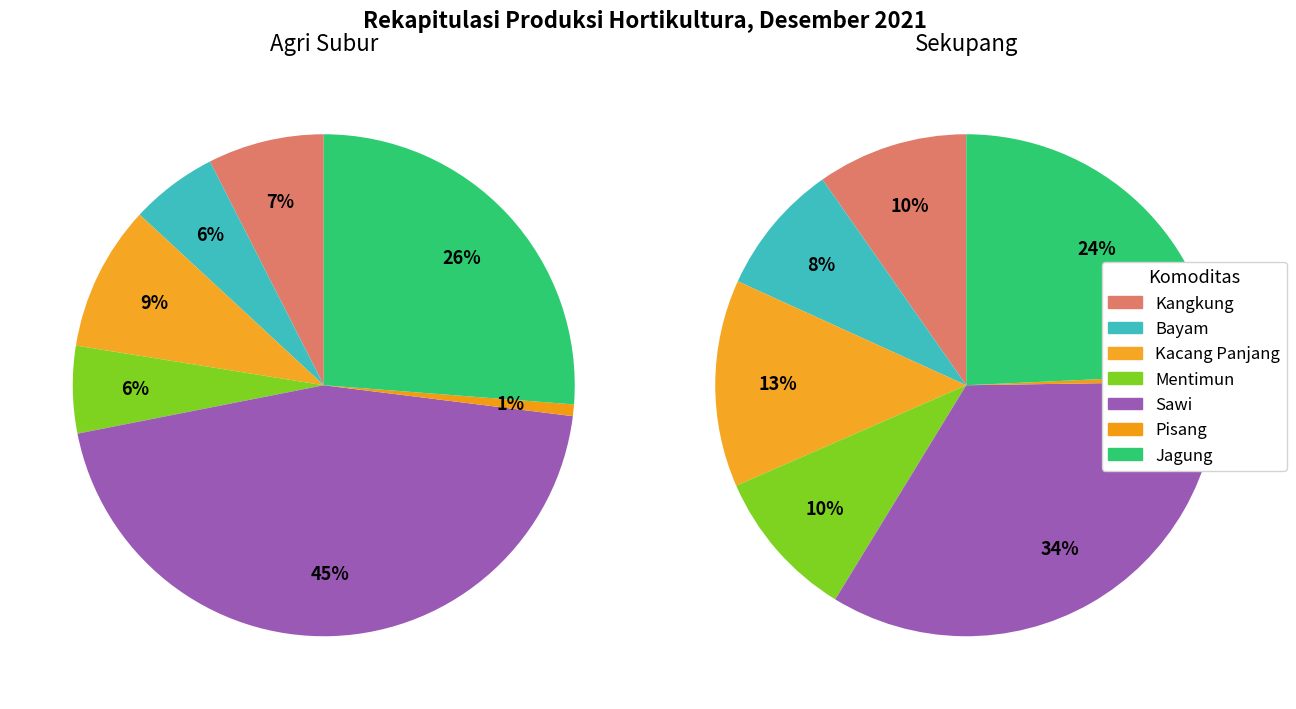

Is it true that Kangkung is 10% of the pie?

True